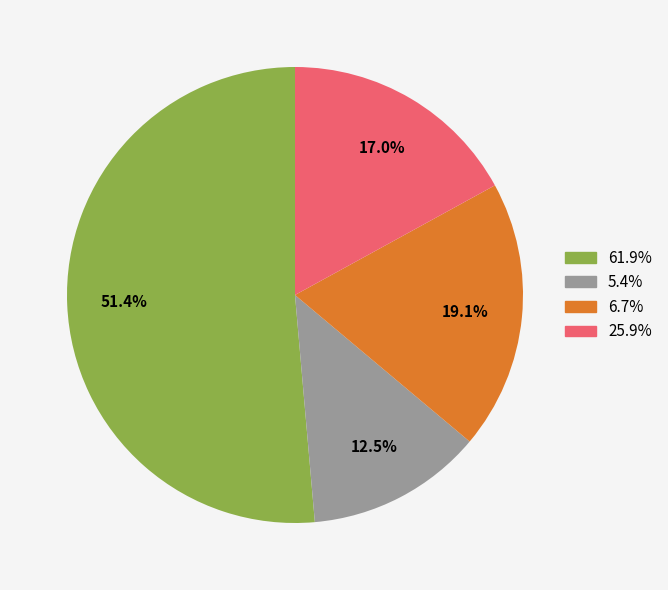

To the nearest percent, what is the average slice percentage?

25%